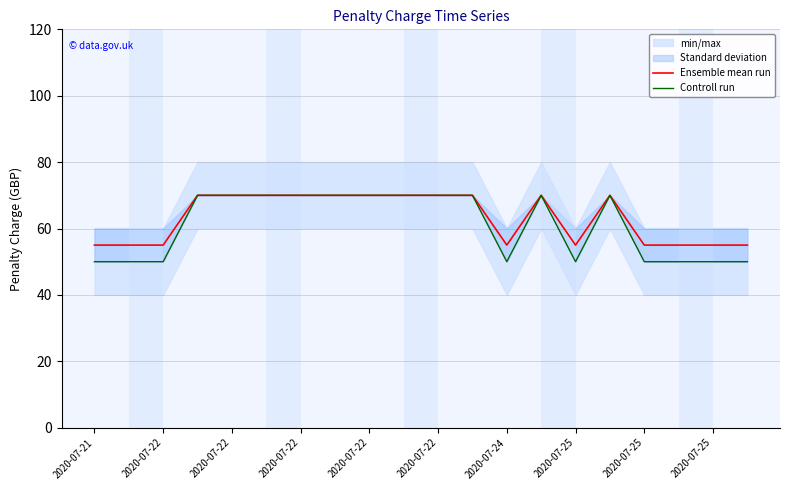

What is the difference between the highest and lowest values at 2020-07-24?

5